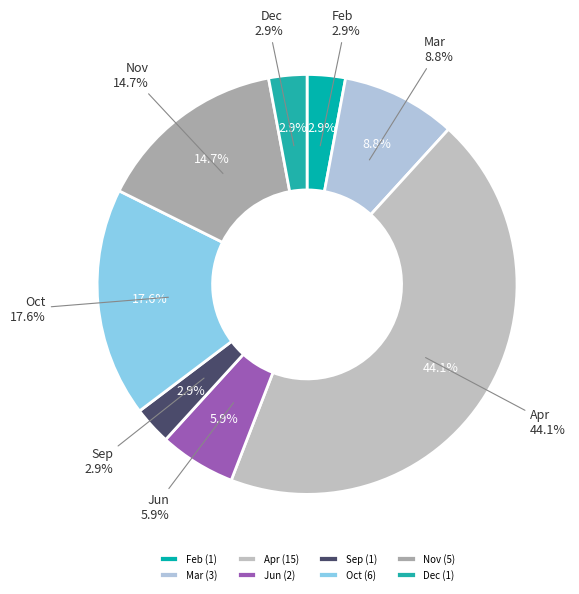

To the nearest percent, what portion does Feb represent?

3%